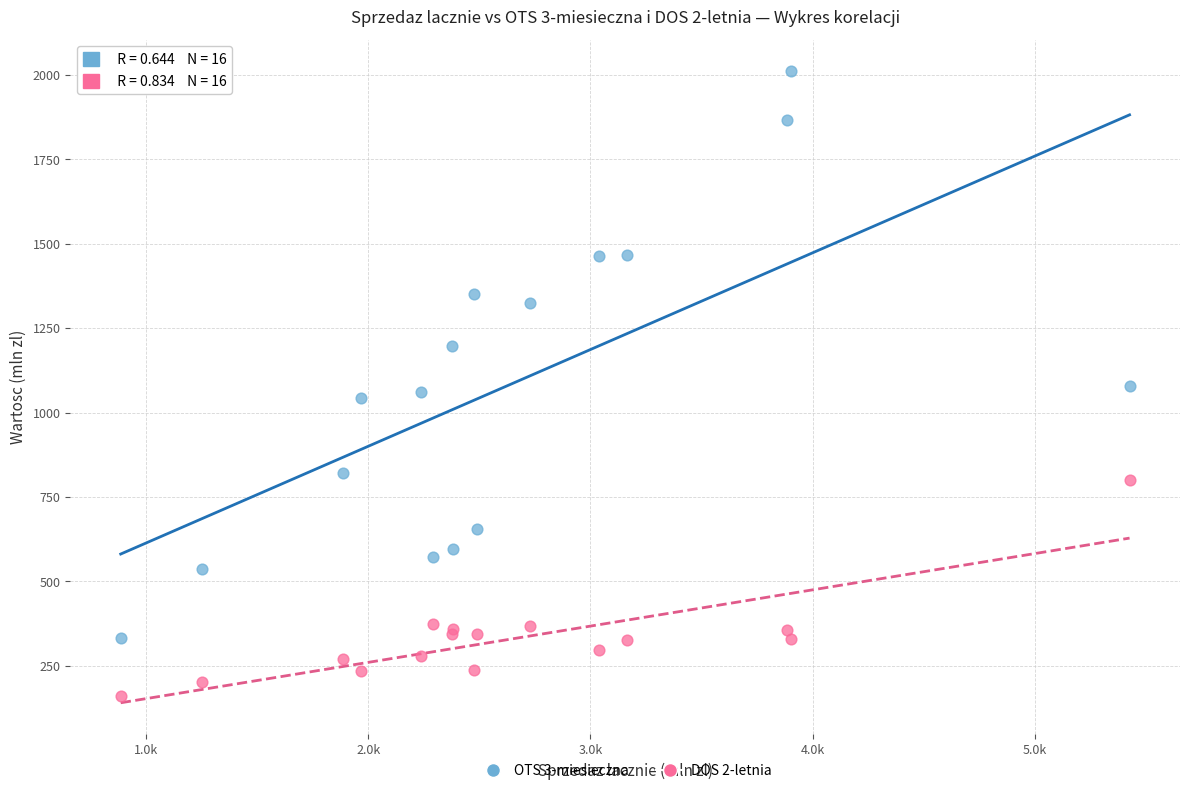

In the DOS 2-letnia series, what Y value is closest to 479?

373.9